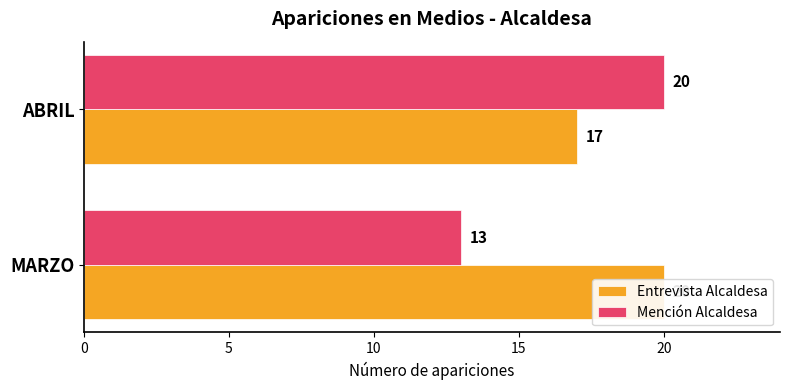

Which series has the largest total across all categories?

Entrevista Alcaldesa